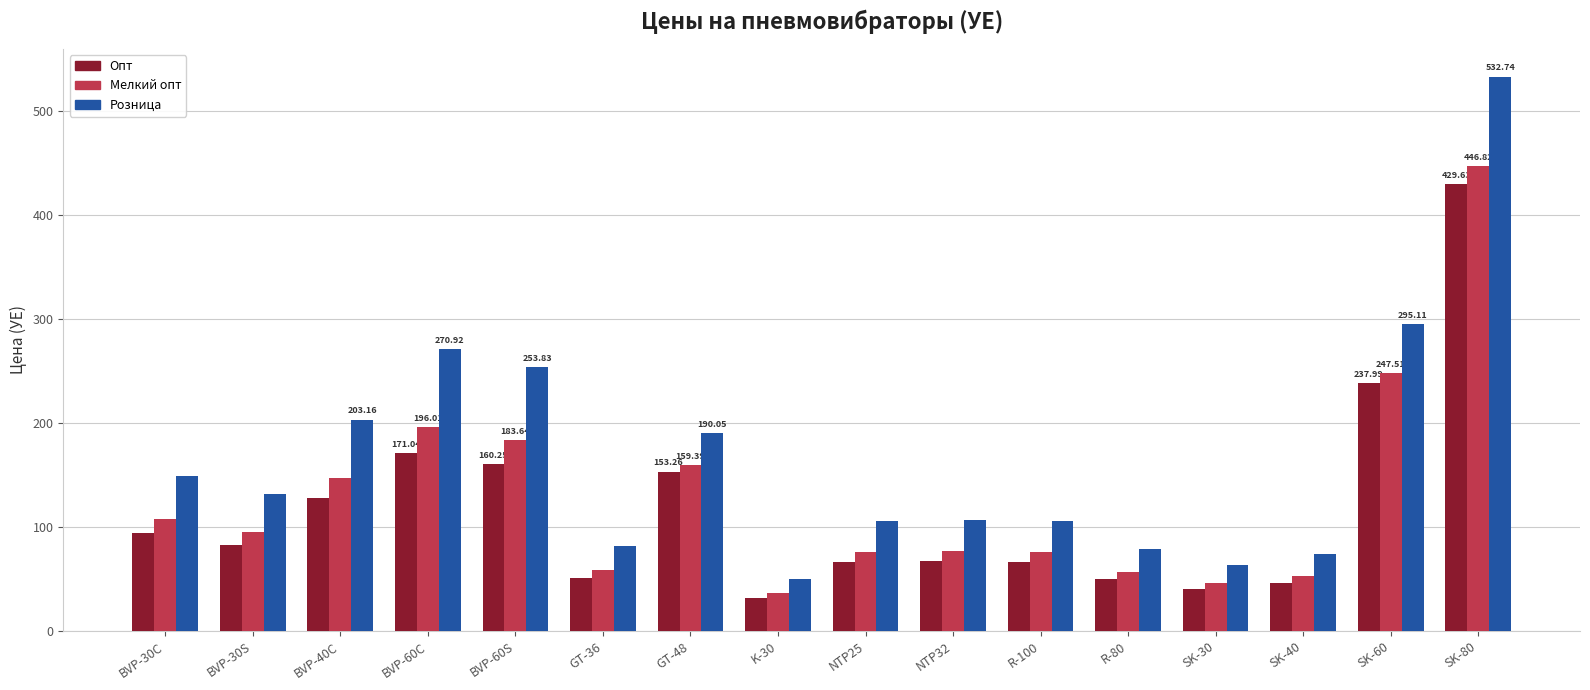

How many data points in Мелкий опт are less than 95?

8